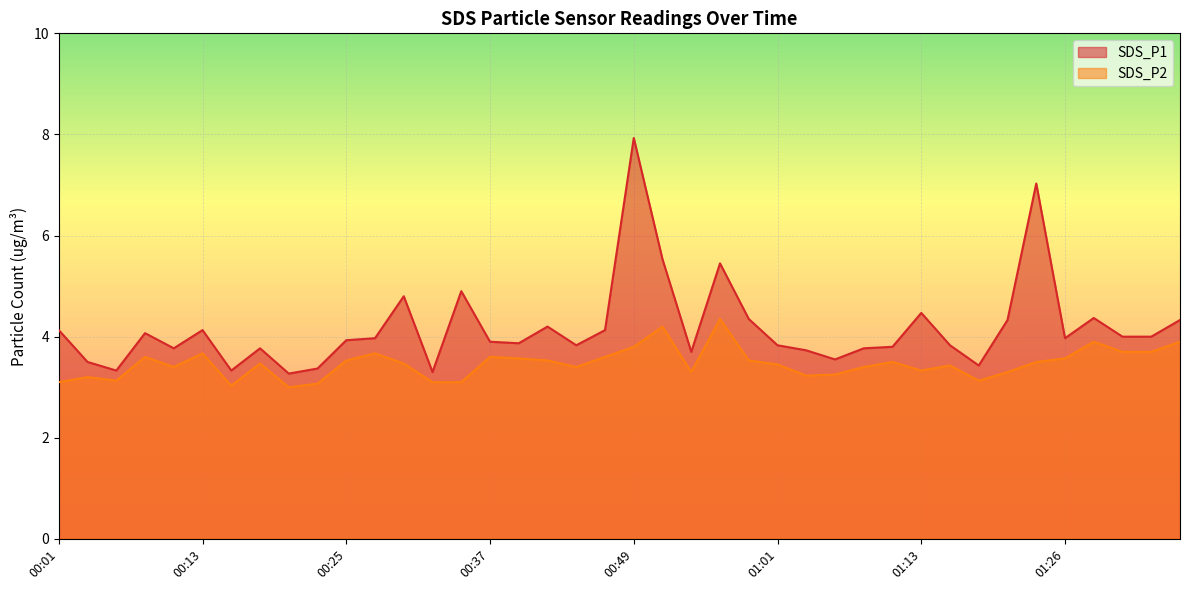

Where is SDS_P1 nearest to the value 5?

00:35